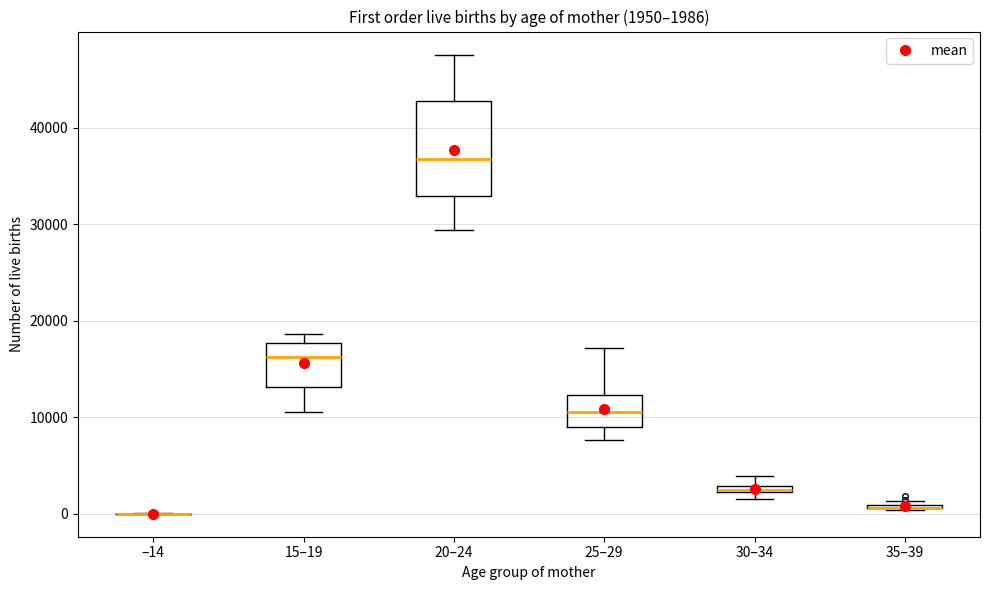

Which box is the tallest, from its lower edge to its upper edge?

20–24